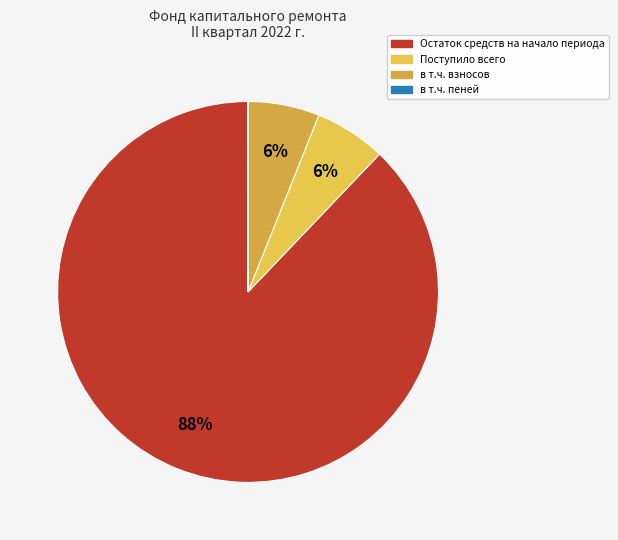

Count the number of slices in the pie.

4